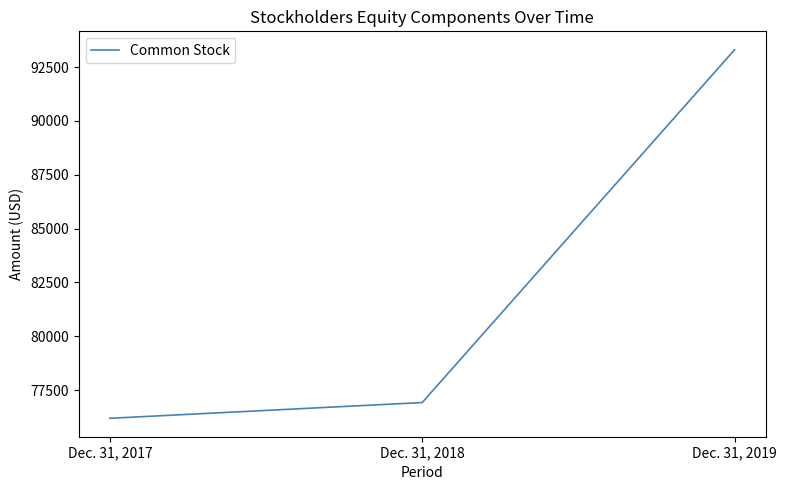

What is the change in value from Dec. 31, 2017 to Dec. 31, 2018?

+731